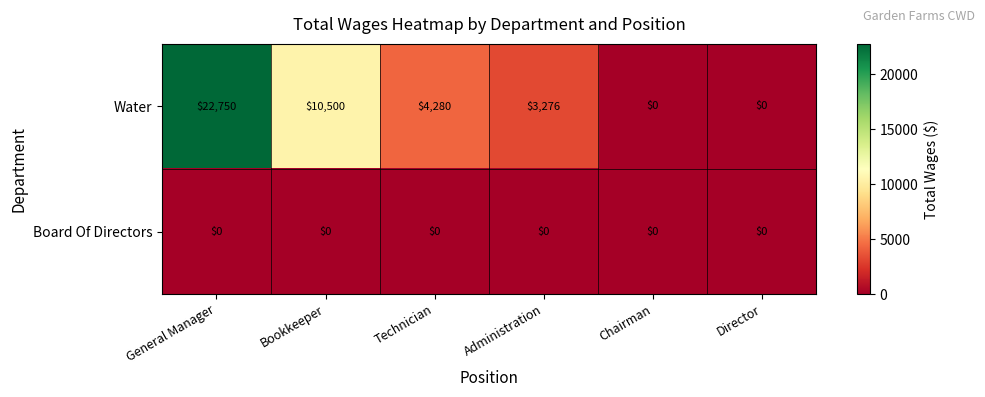

What is the greatest value displayed?

22750